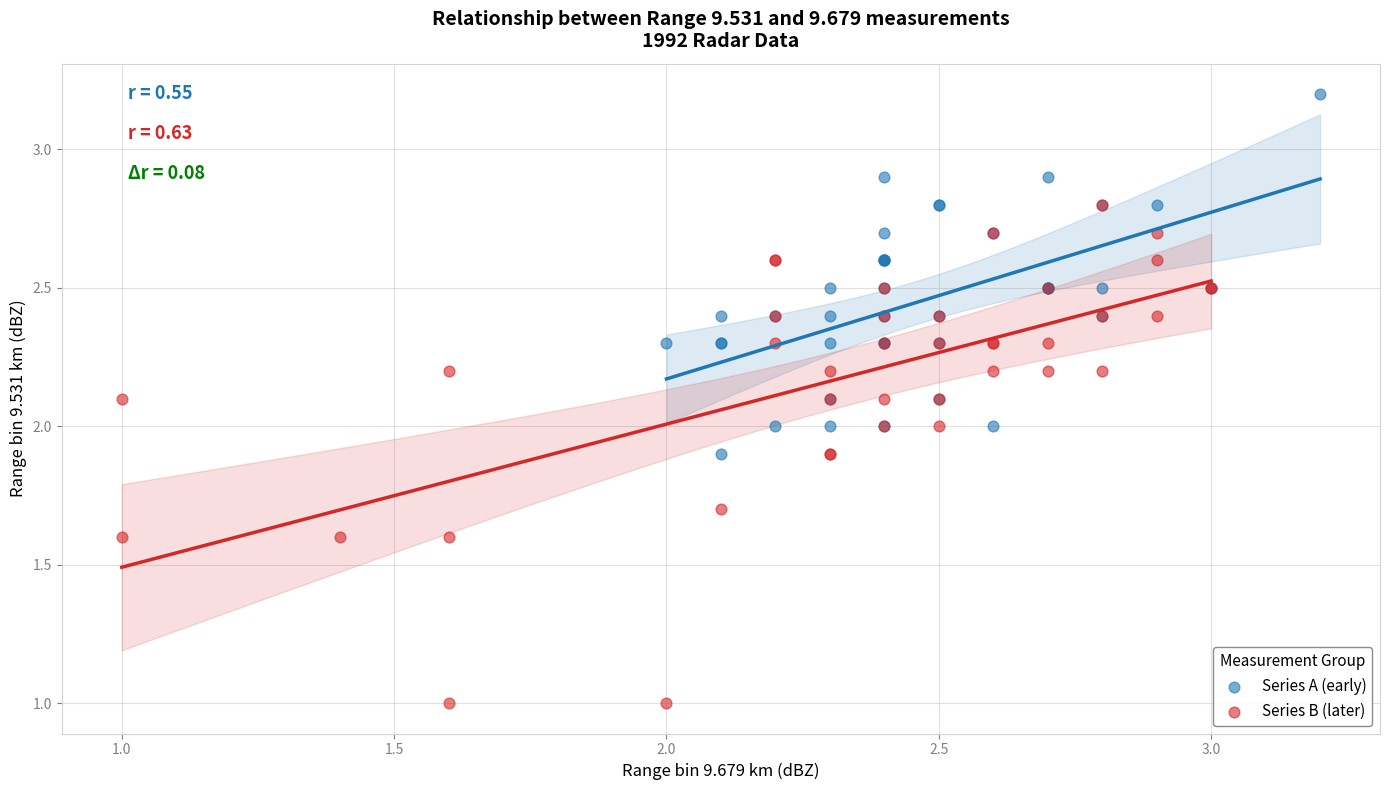

What are all the series names shown in the legend?

Series A (early), Series B (later)